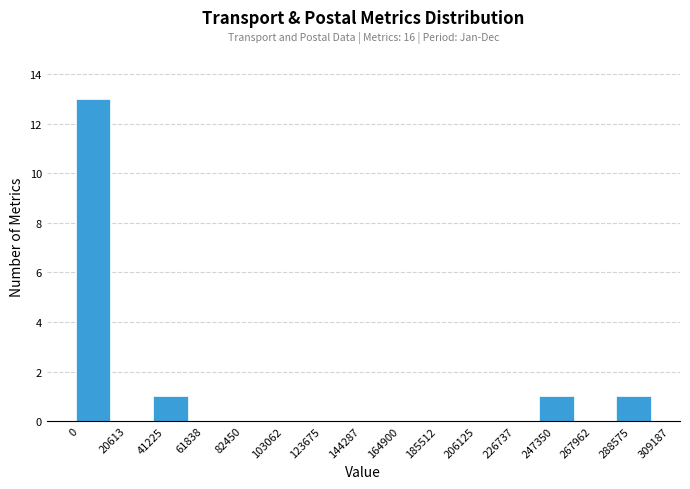

Which range on the x-axis has the tallest bar?

0 to 20613